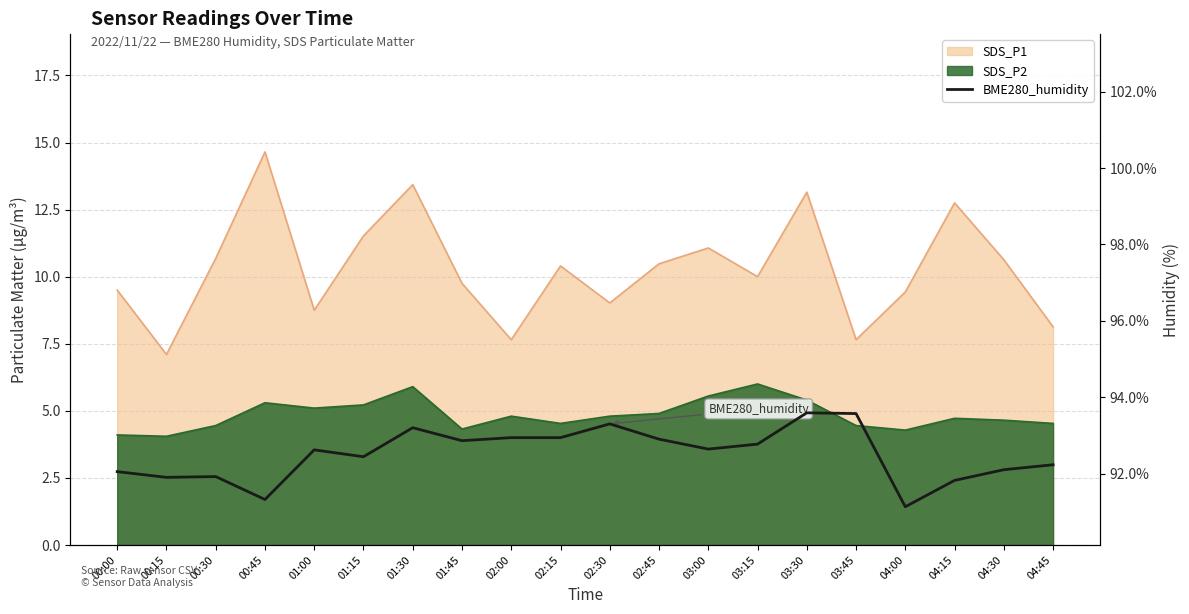

How many interior local peaks (higher than both neighbors) does the data have?

5